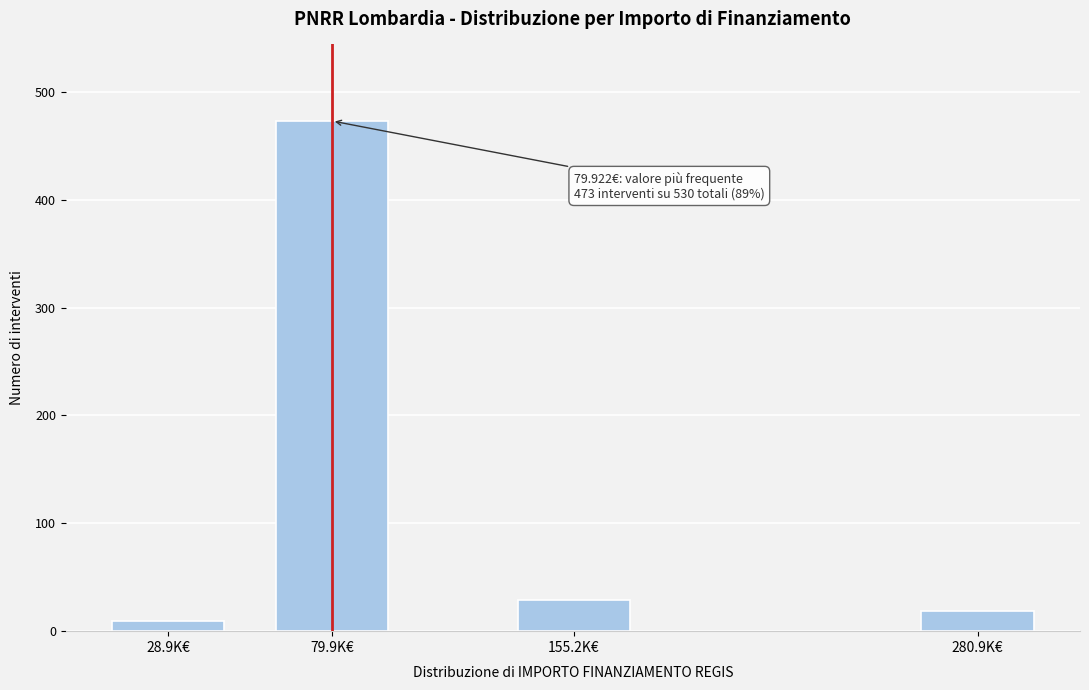

Reading left to right, transcribe all the data shown in this chart.

9	473	29	19